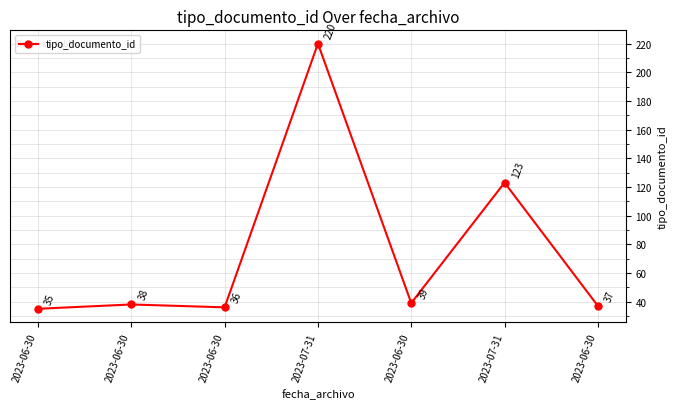

What is the average value?

75